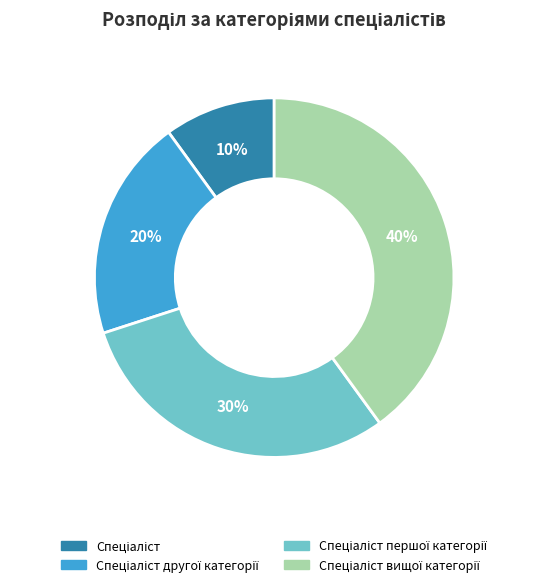

To the nearest percent, what is the difference between the largest and smallest slice percentages?

30%